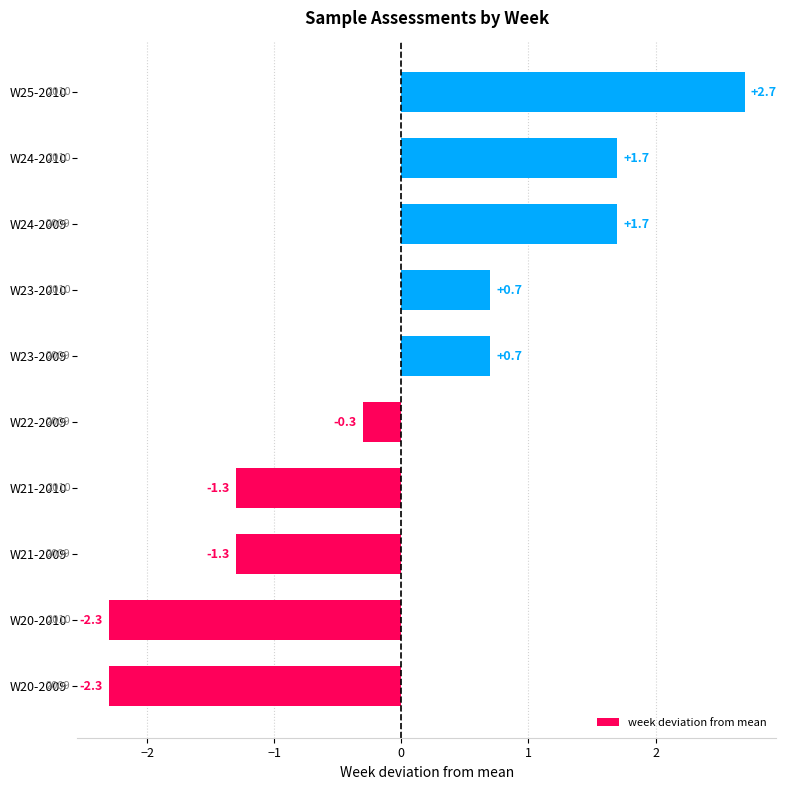

Where is the data nearest to the value 0?

W22-2009